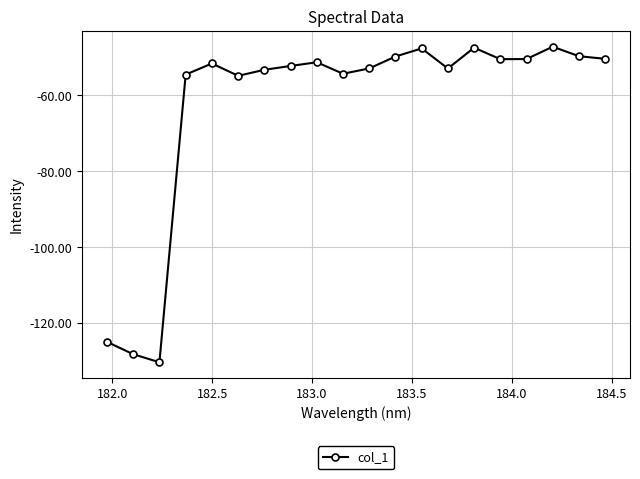

True or false: there are more than 2 points higher than both neighbors.

True